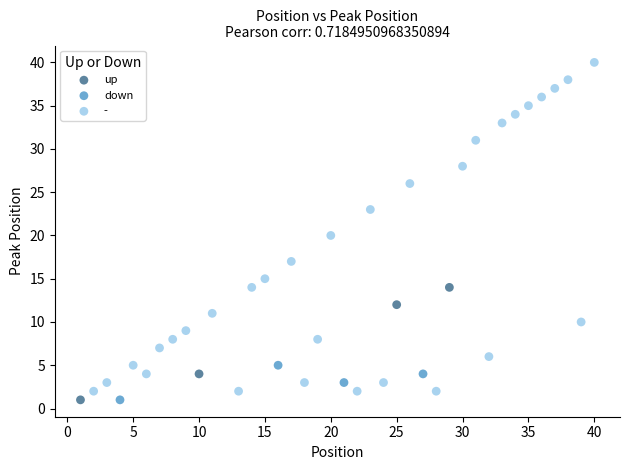

Which series contains the highest Y value?

-